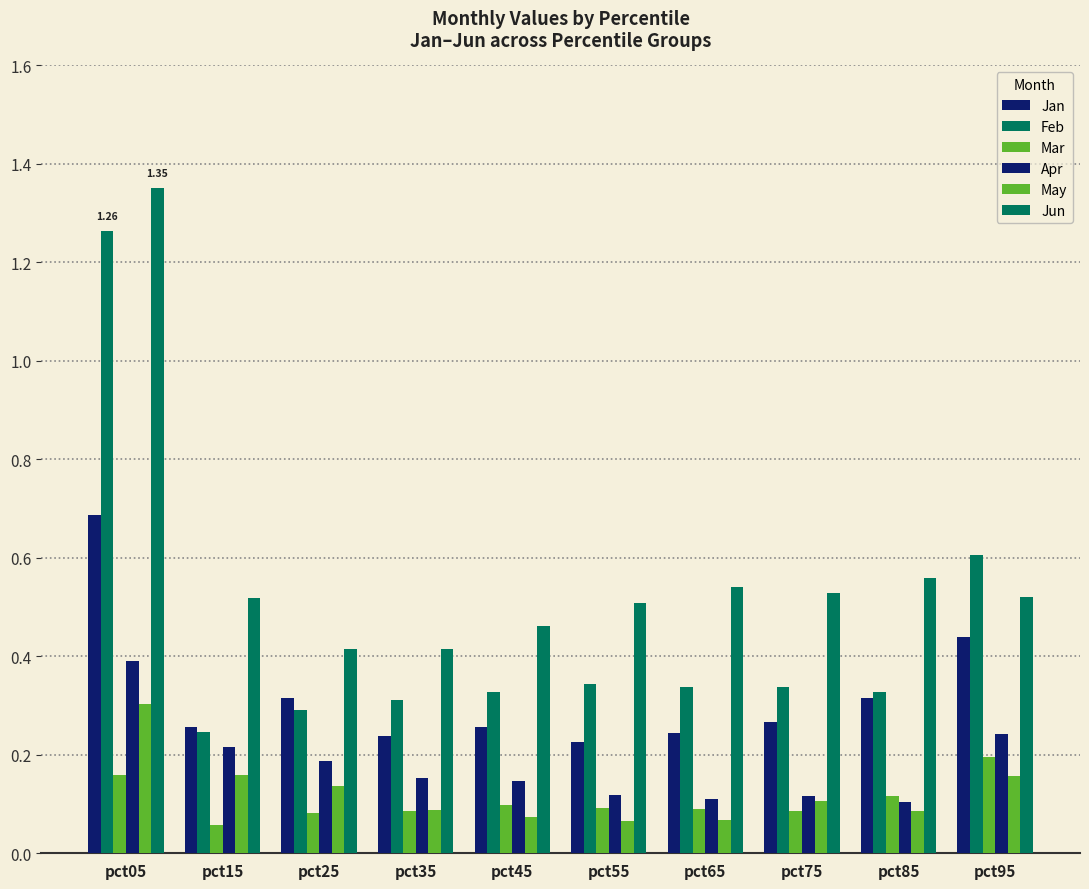

At which category does the chart reach its minimum across all series?

pct15